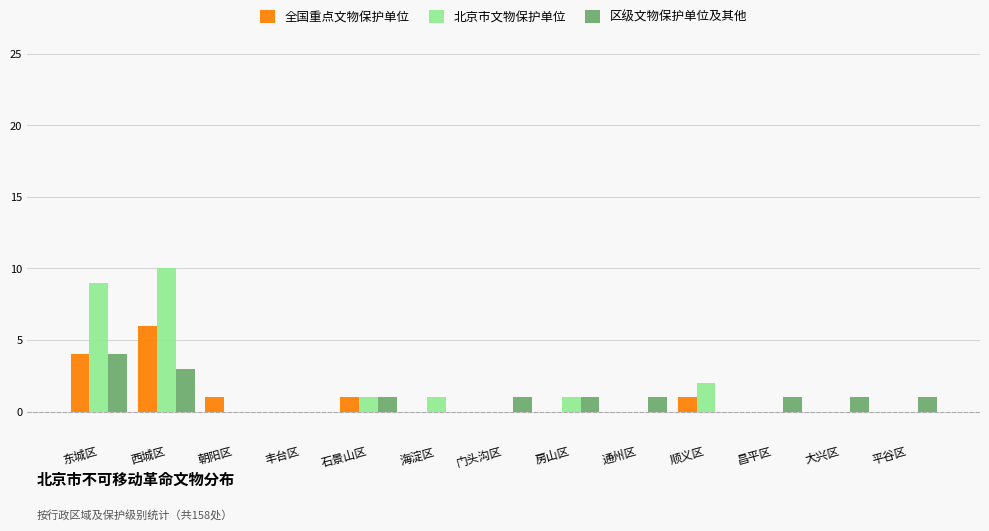

The value of 区级文物保护单位及其他 at 丰台区 is -2. True or false?

False